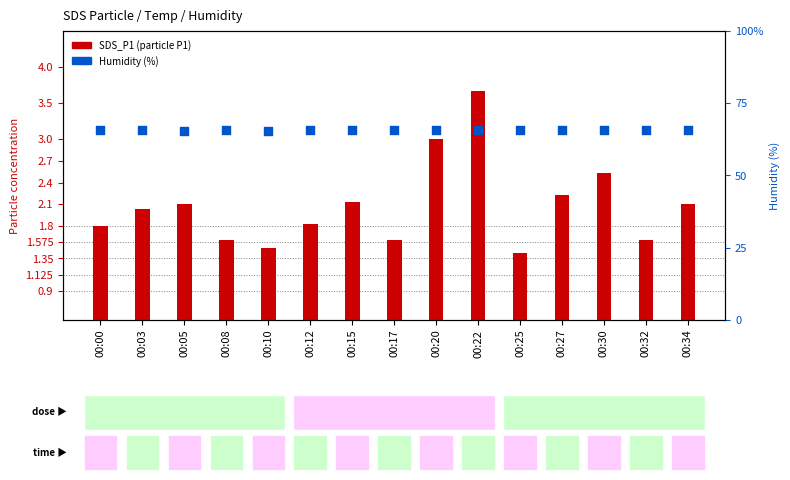

What are all the series names shown in the legend?

SDS_P1, Humidity